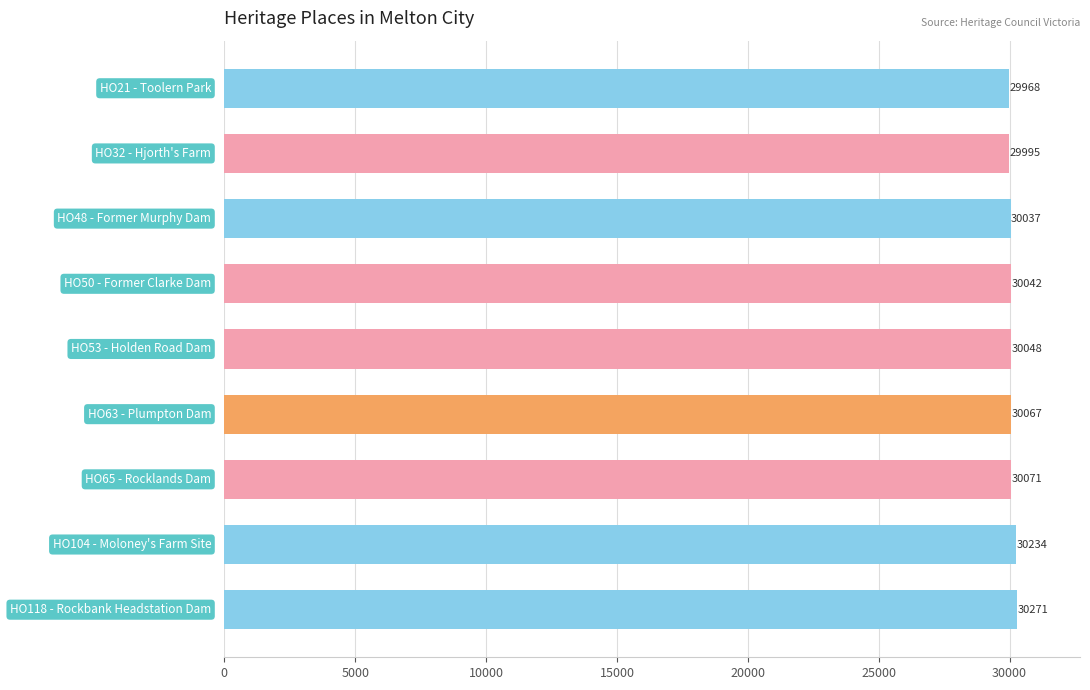

What is the smallest value displayed?

29968